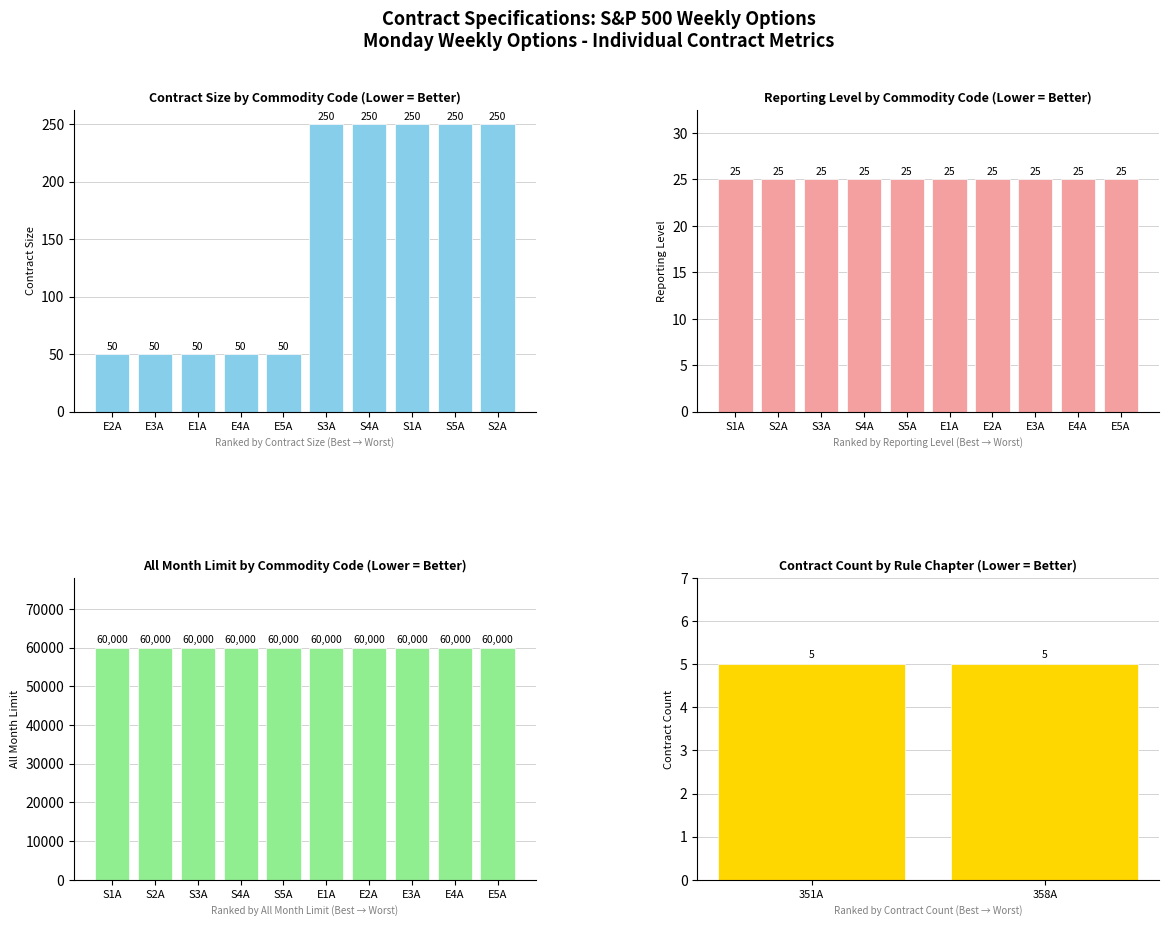

Rank the series at 5 from highest to lowest value.

all_month_limit, contract_size, reporting_level